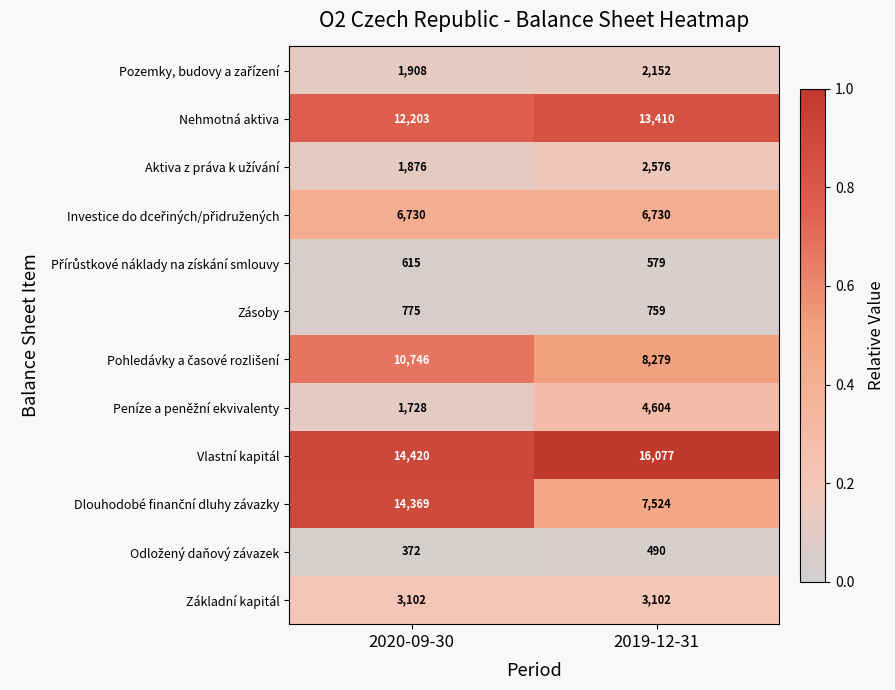

What is the greatest value displayed?

16077